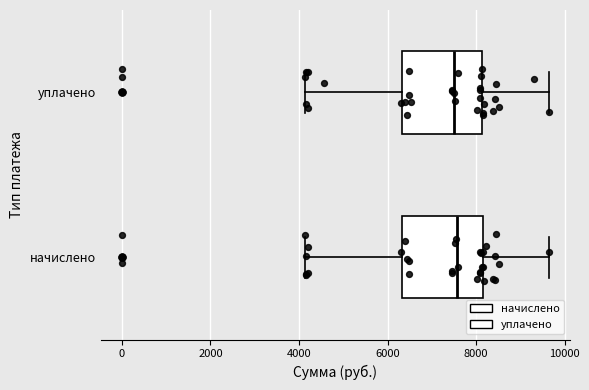

Reading bottom to top, read every box against the x-axis: the position of its median line, the range the box covers, and the ends of its whiskers. The values are not printed on the chart, so give them approximately, as read against the axis.

начислено: median 7600, box 6400 to 8200, whiskers 4200 to 9600
уплачено: median 7600, box 6400 to 8200, whiskers 4200 to 9600